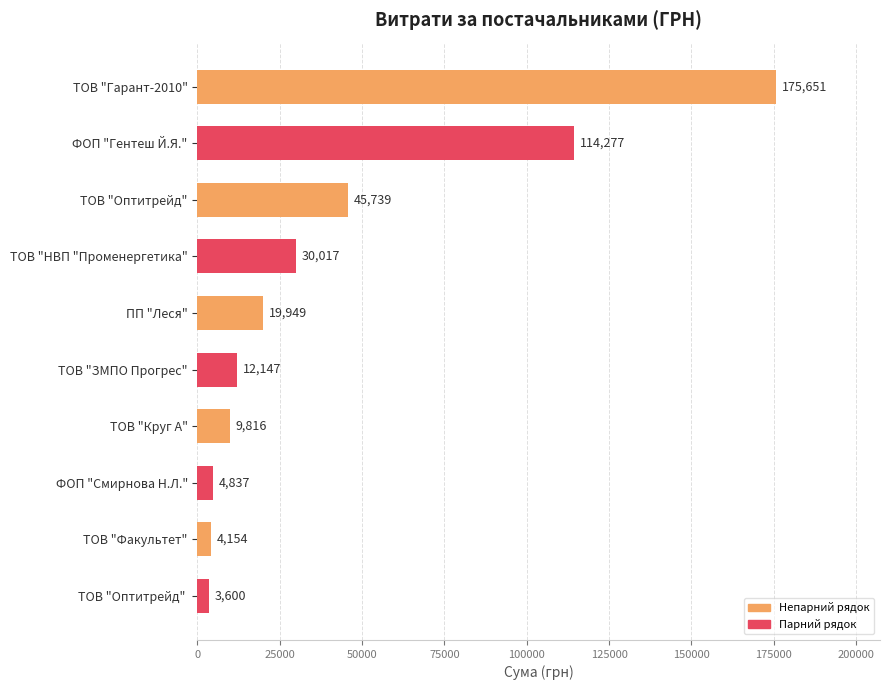

Approximately how many times larger is the value at ТОВ "Оптитрейд" compared to ФОП "Смирнова Н.Л."?

9.5